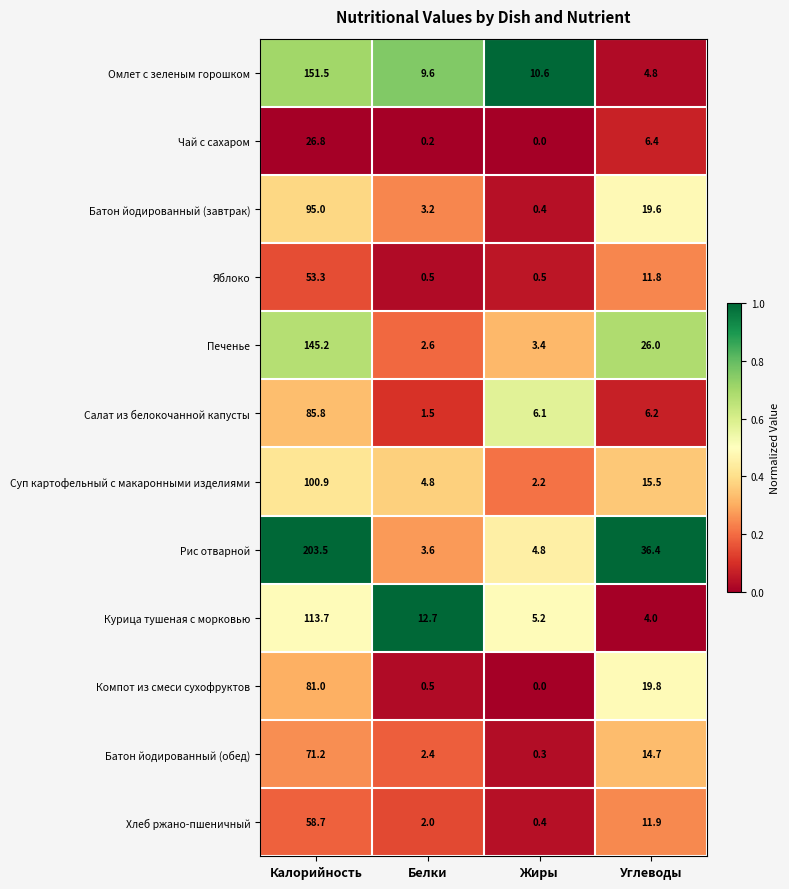

At which category is the sum across all series the highest?

Калорийность